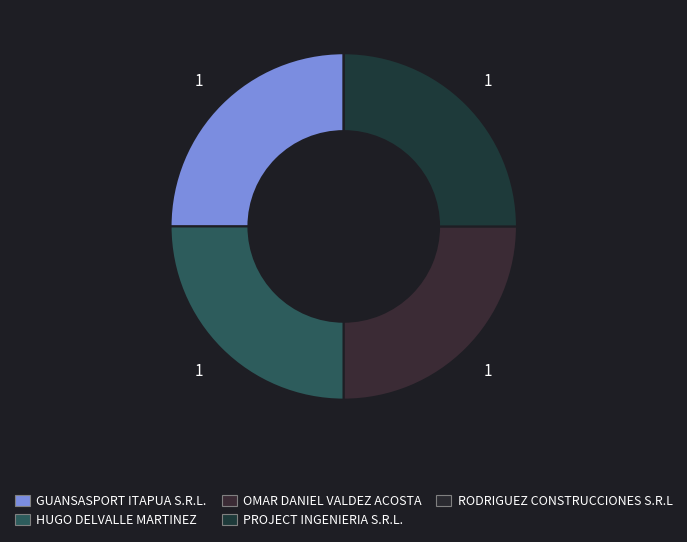

To the nearest percent, what is the difference between the largest and smallest slice percentages?

25%